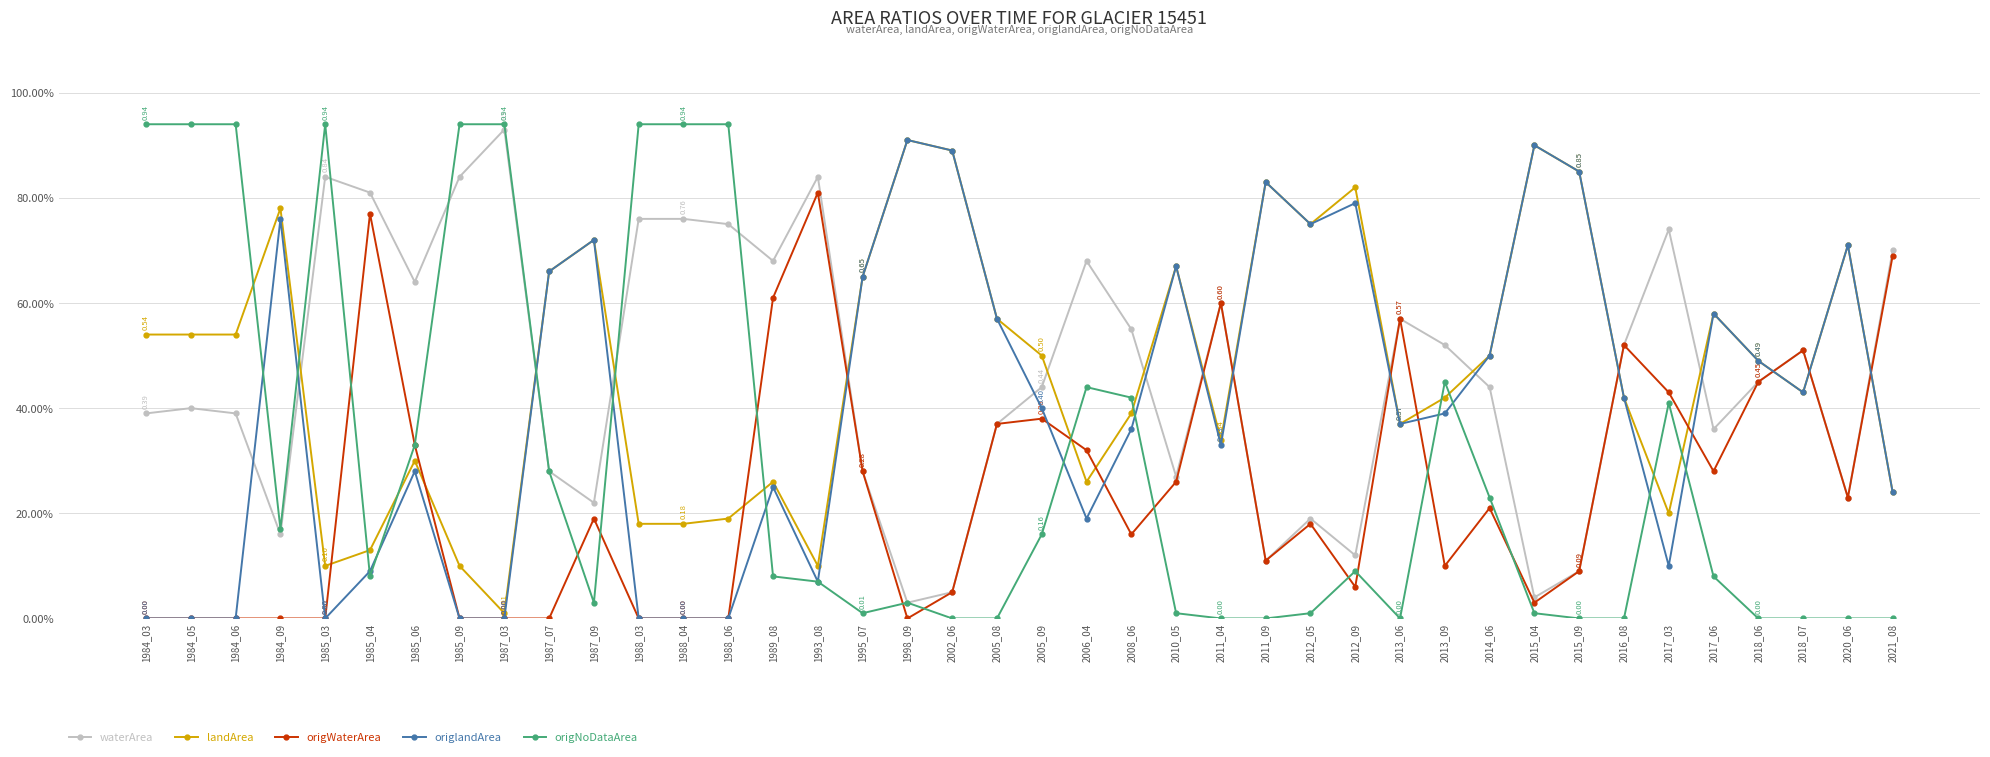

Does the chart have visible grid lines?

Yes